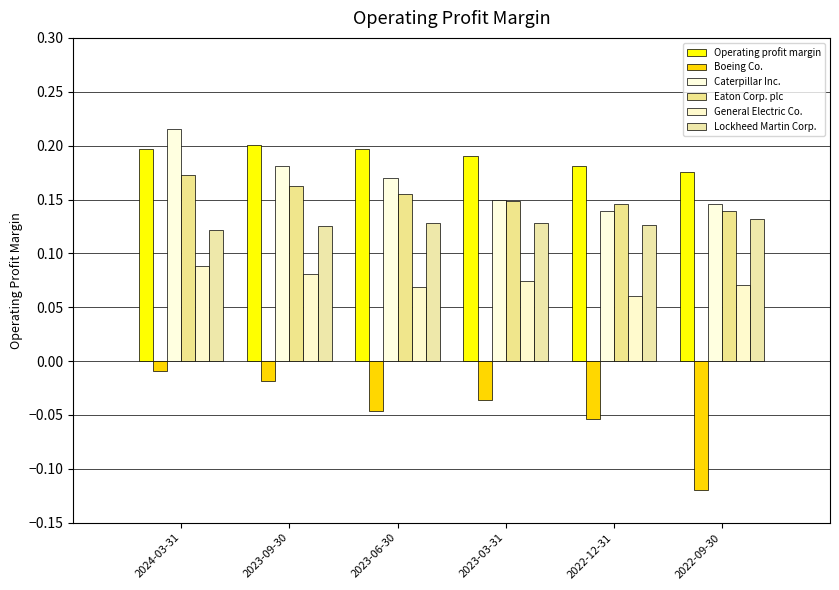

What is the smallest value displayed?

-0.1